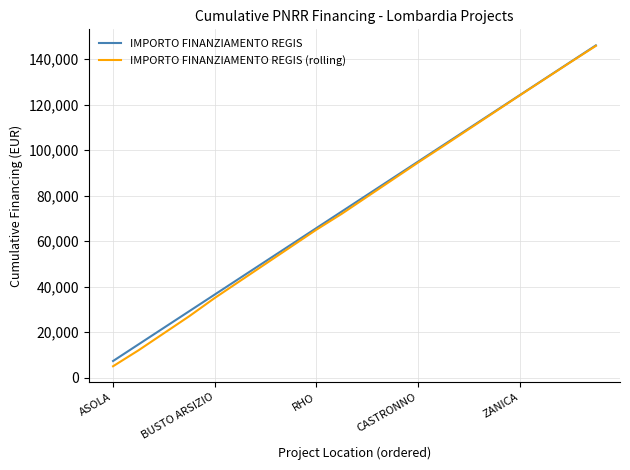

Which series has the largest range (max minus min)?

IMPORTO FINANZIAMENTO REGIS (rolling)